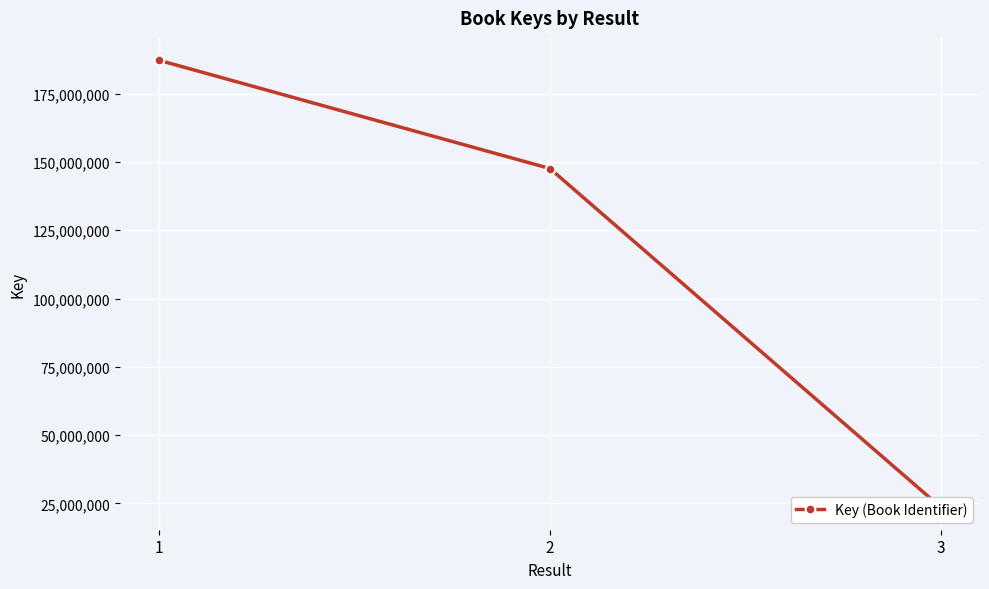

What is the change in value from 1 to 3?

-163730105